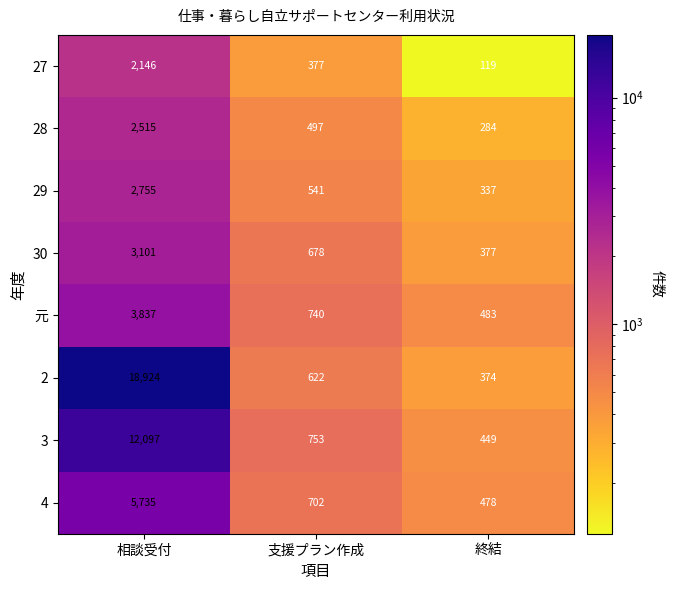

Between 支援プラン作成 and 終結, which series saw the biggest shift?

3